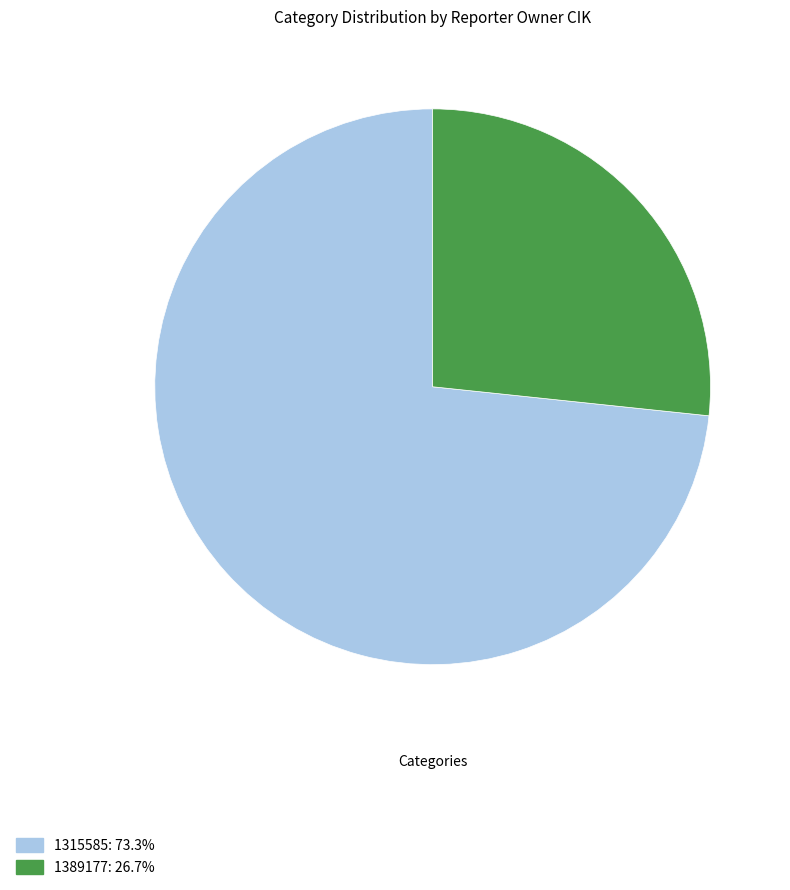

Approximately how many times larger is the value at 1389177: 26.7% compared to 1315585: 73.3%?

0.4